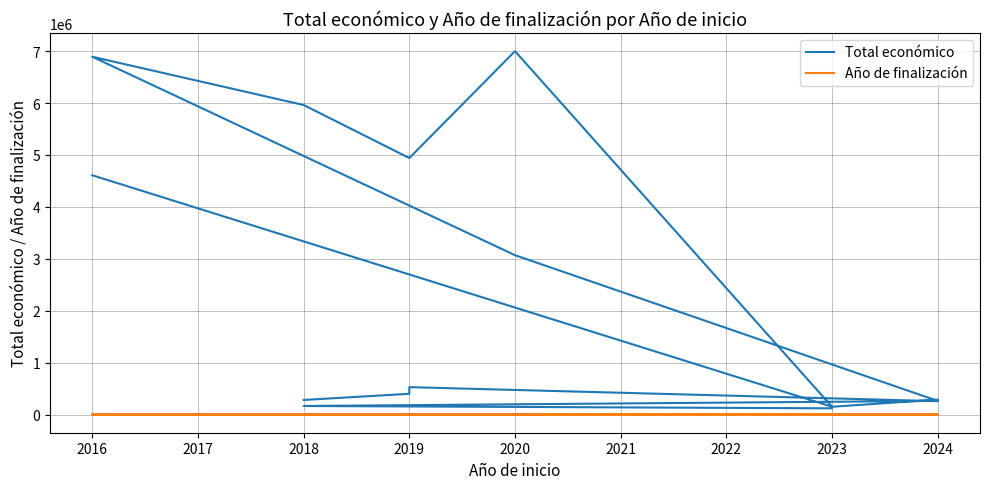

Which series has the largest total across all categories?

Total económico